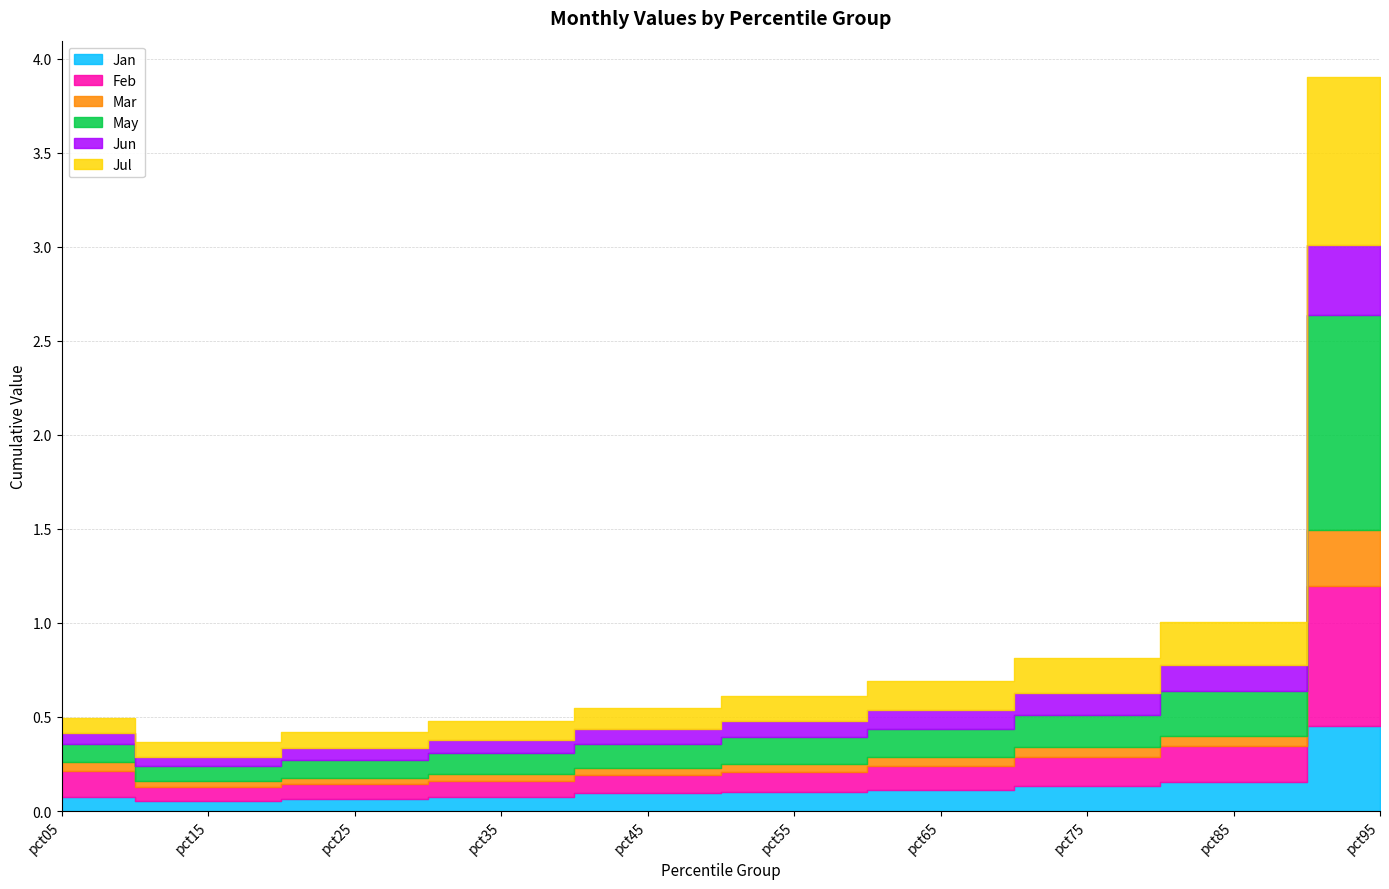

What is the difference between the highest and lowest values at pct85?

0.2